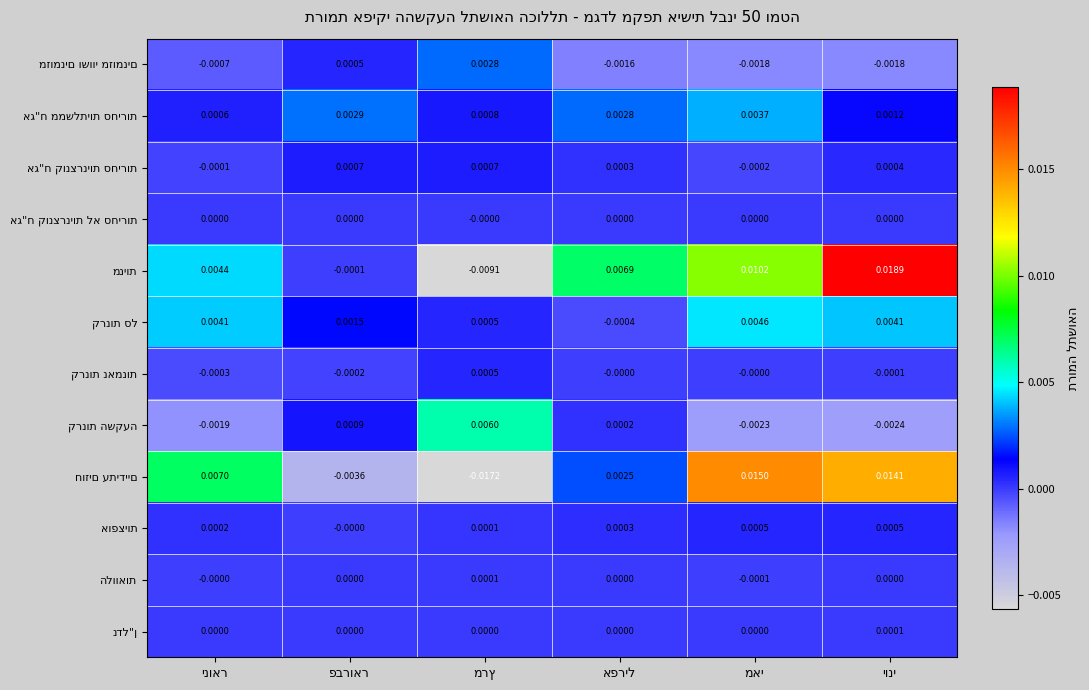

How many data points does each series have?

6